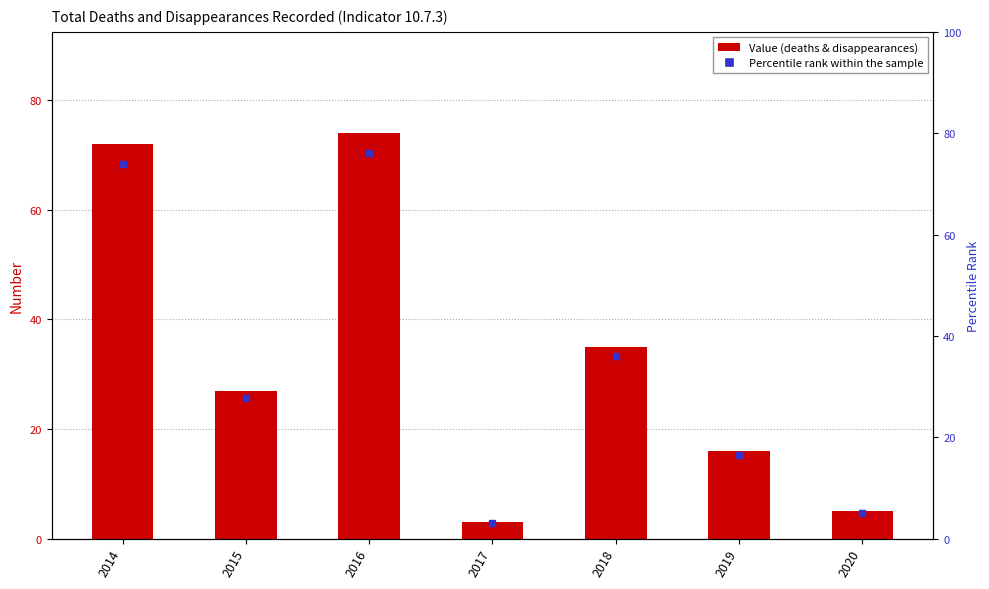

True or false: the data shows 11 at 2018.

False